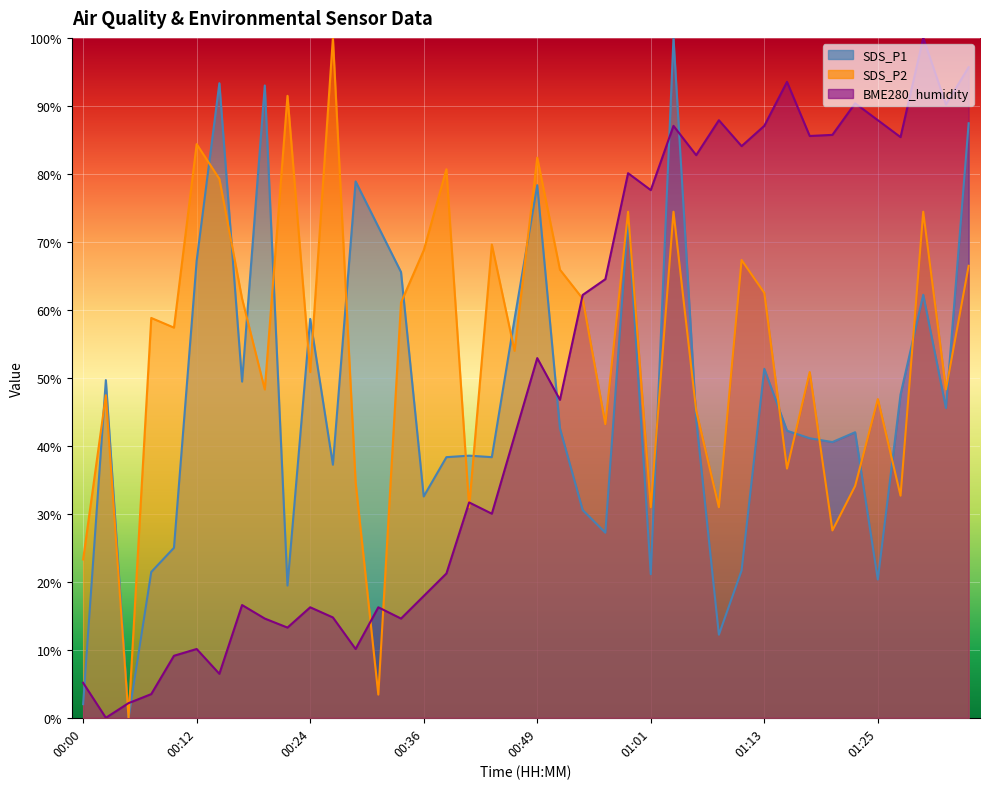

At which category is the sum across all series the highest?

01:03